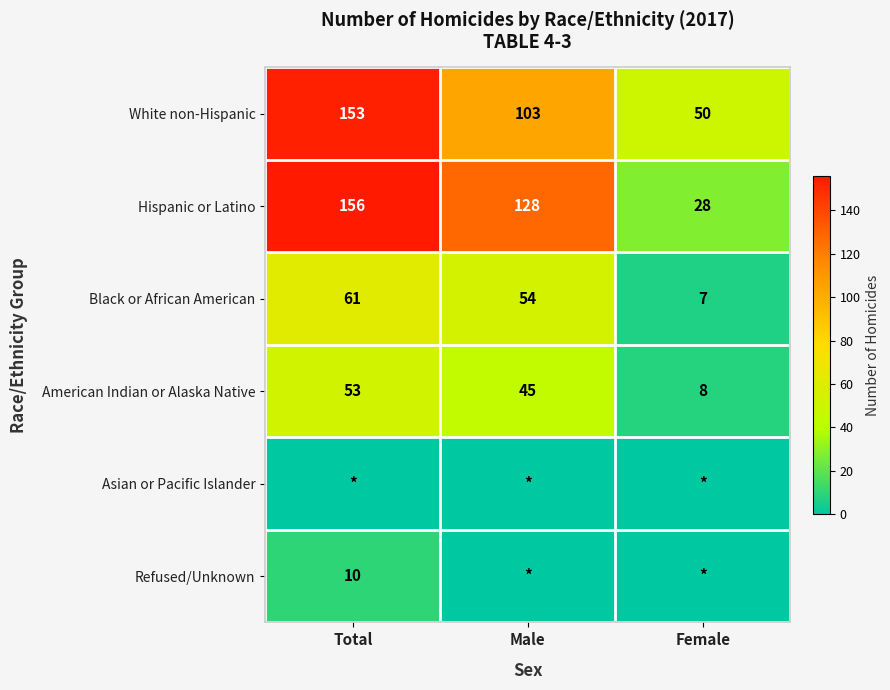

Which has a higher value, Female or Total?

Total